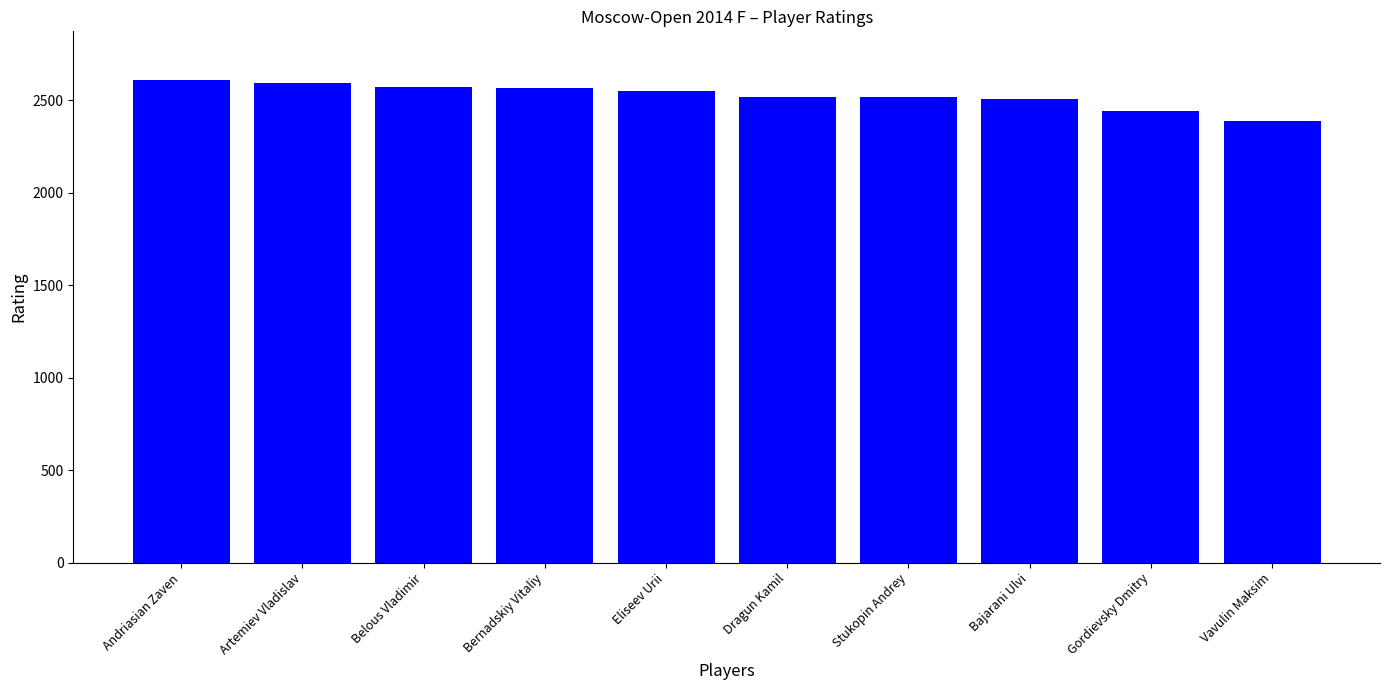

What is the sum of the values at Belous Vladimir and Bernadskiy Vitaliy?

5134